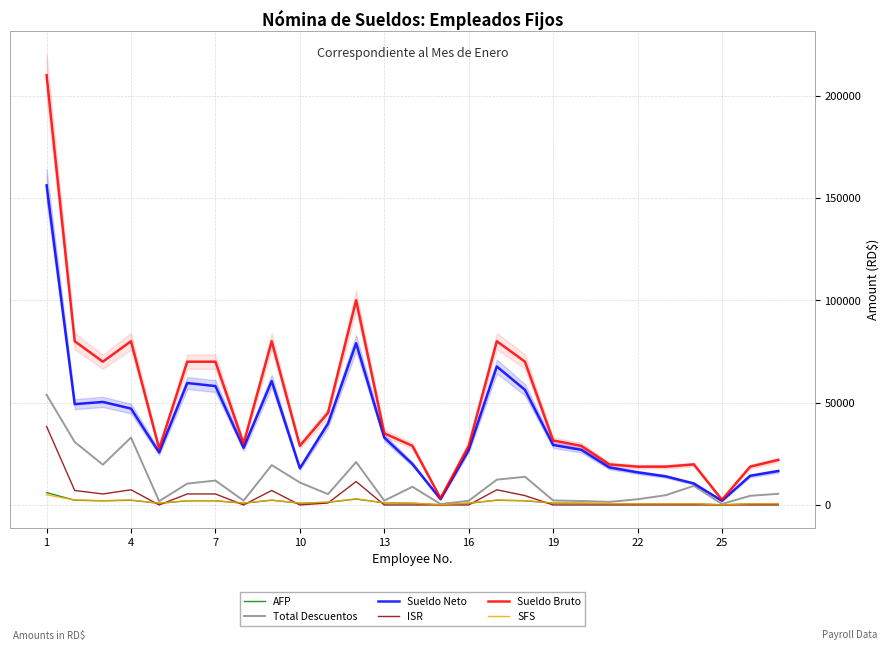

What is the difference between the second highest and second lowest values in the Sueldo Bruto series?

96780.0